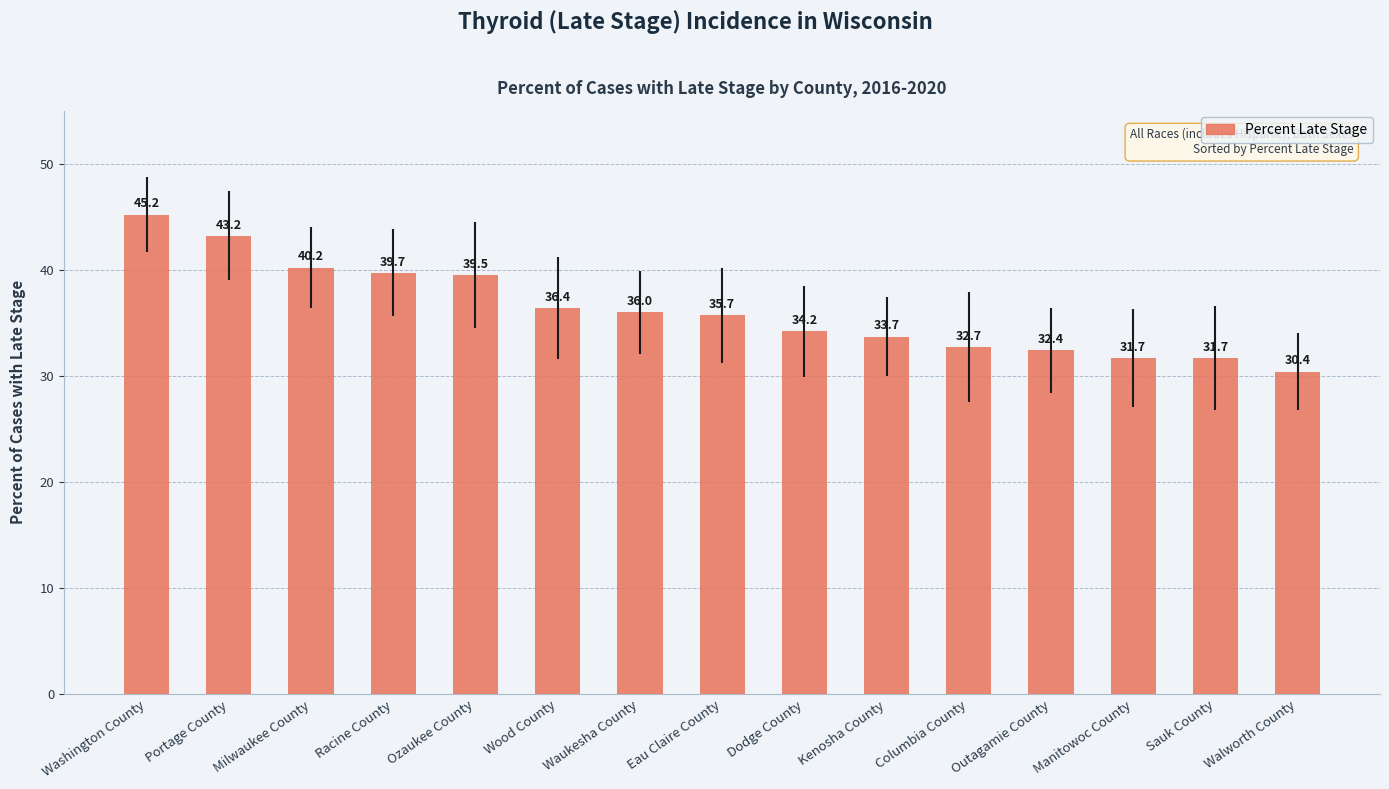

Read the value at Columbia County.

32.7